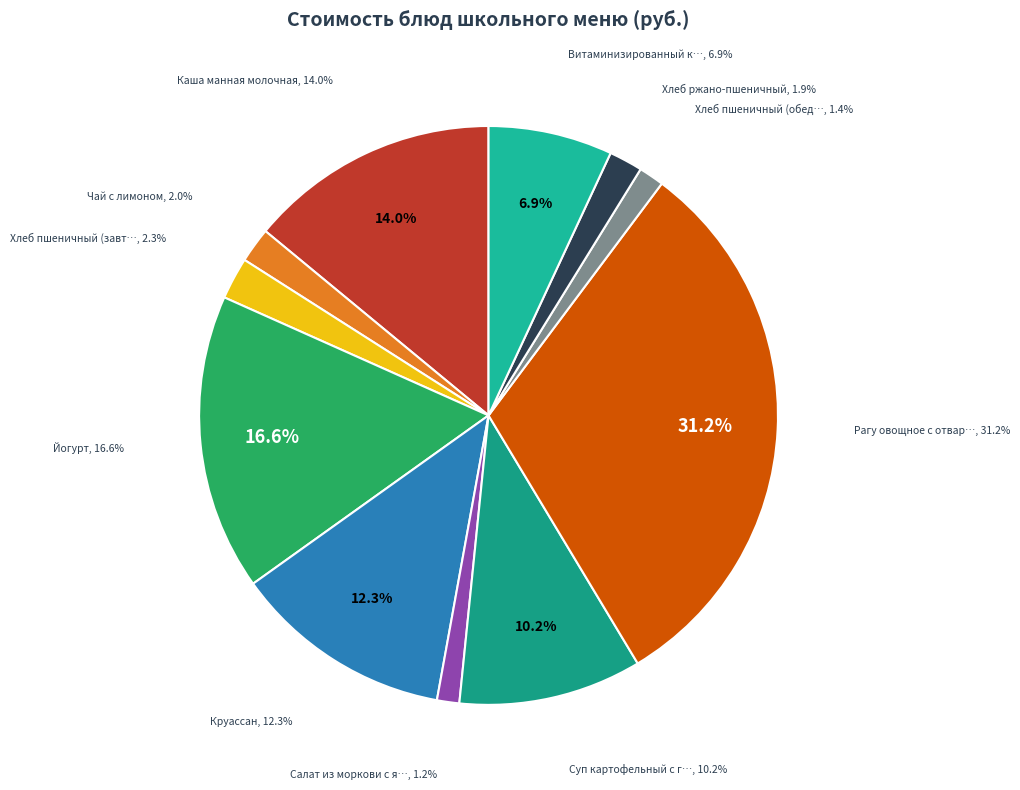

What is the largest slice in the pie chart?

Рагу овощное с отварным мясом